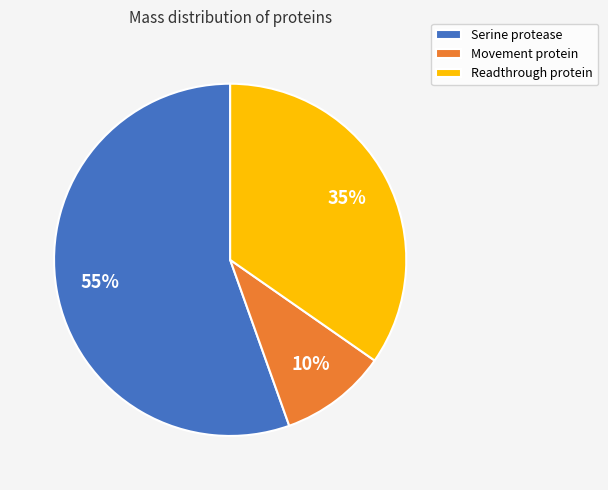

Does any single category account for the majority?

Yes